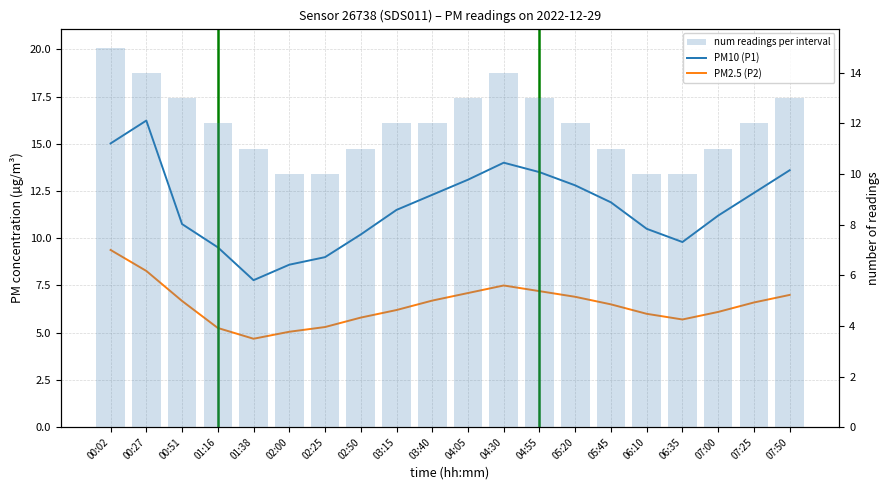

Rank the series by their maximum value, from lowest to highest.

PM2.5 (P2), num readings per interval, PM10 (P1)